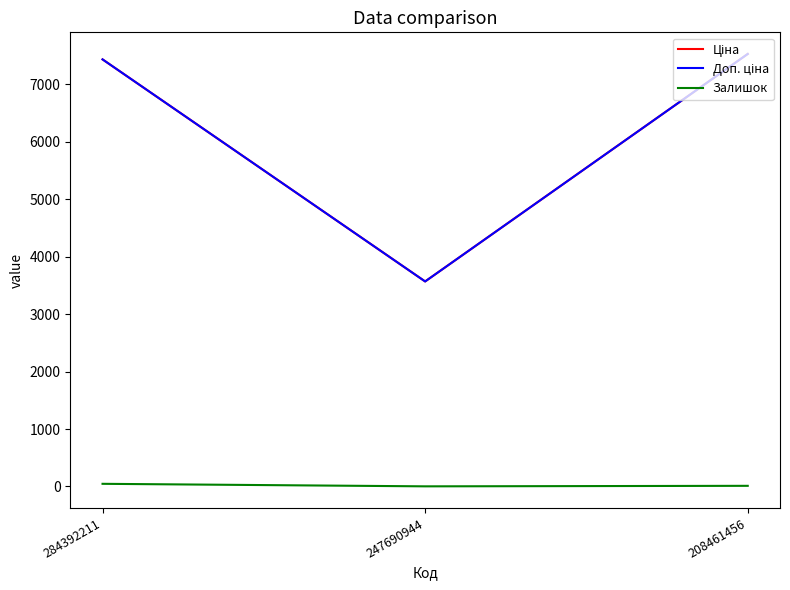

How many Залишок values are between 2 and 46?

3